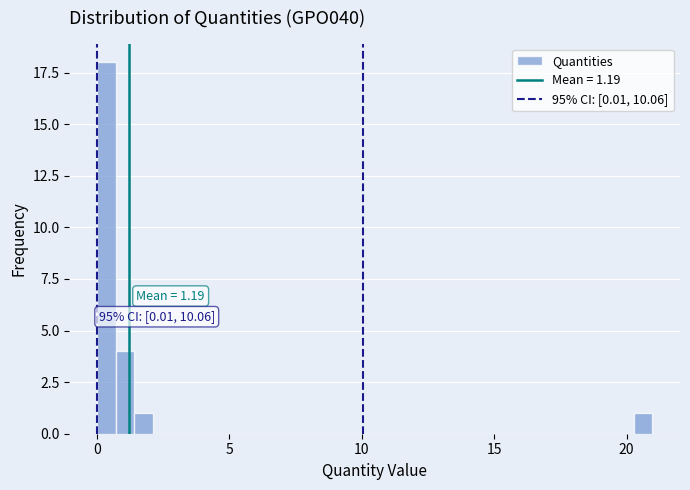

Around what value on the x-axis is the tallest bar? Give the approximate position of its centre, as read against the axis.

0.5